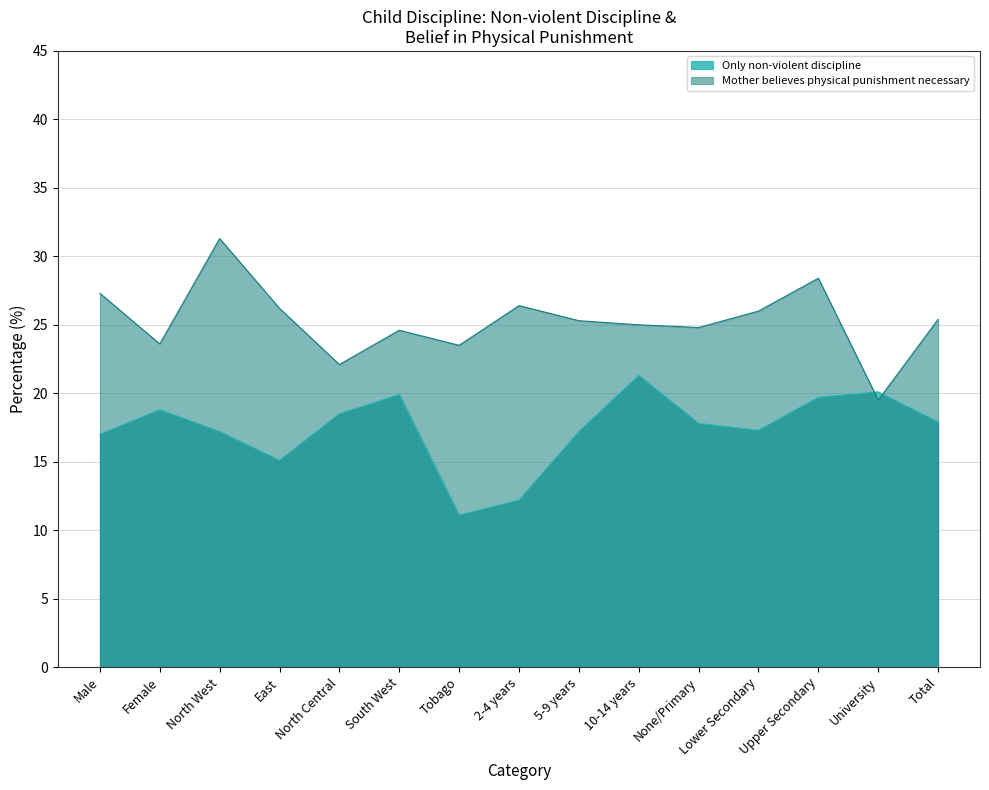

True or false: Mother believes physical punishment necessary has a value of 25.3 at 5-9 years.

True